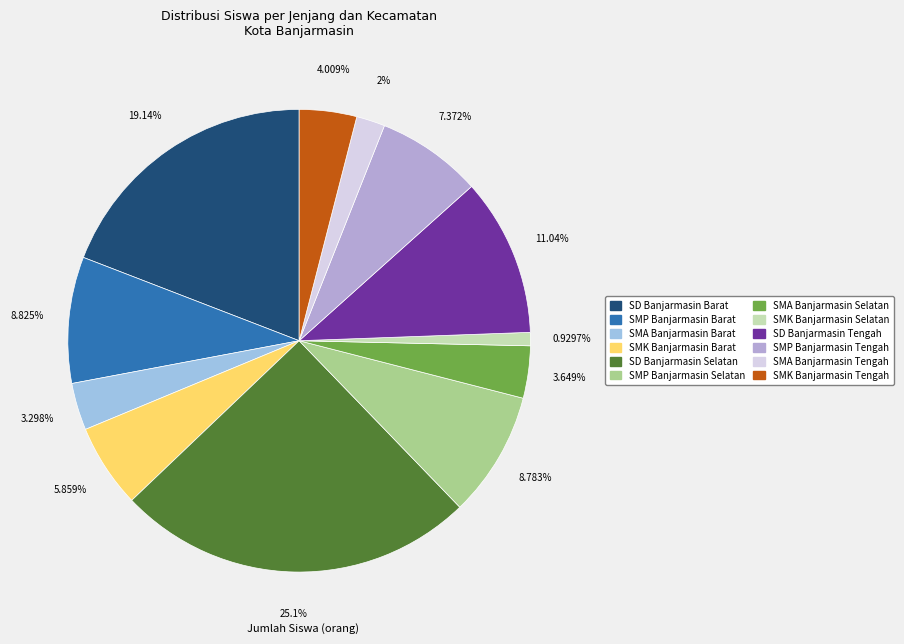

Does SD Banjarmasin Barat represent more than half of the total?

No